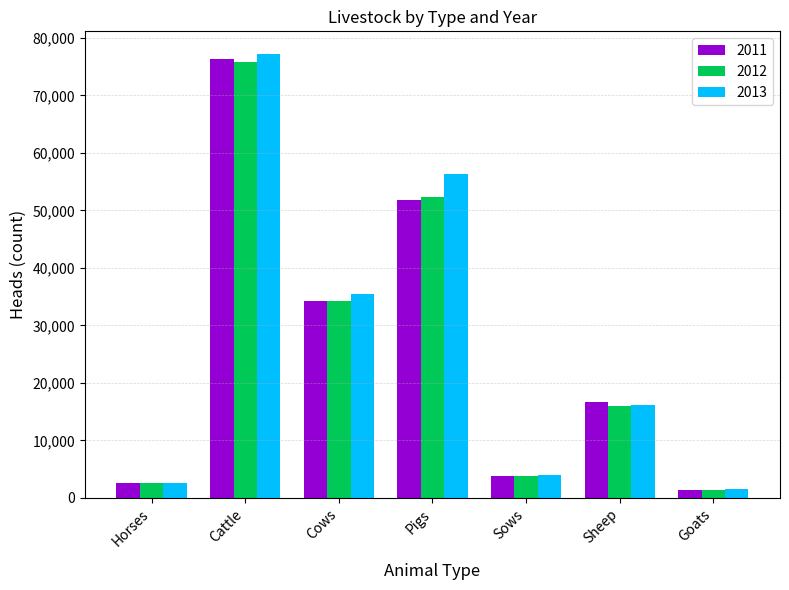

What is the difference between the maximum and minimum values in the 2013 series?

75667